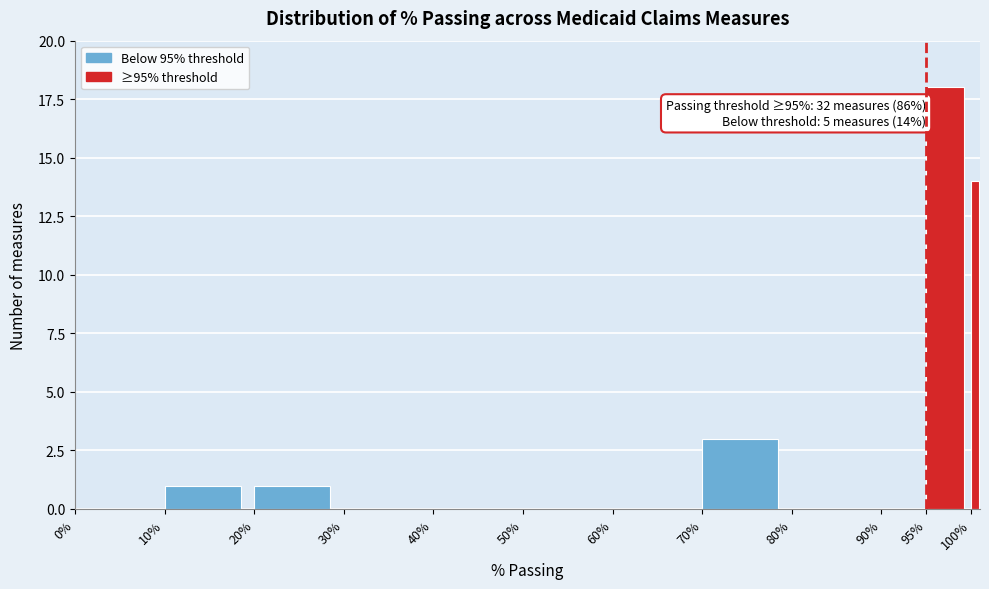

Reading right to left, extract all data points from this chart.

100%=14	95%=18	90%=0	80%=0	70%=3	60%=0	50%=0	40%=0	30%=0	20%=1	10%=1	0%=0